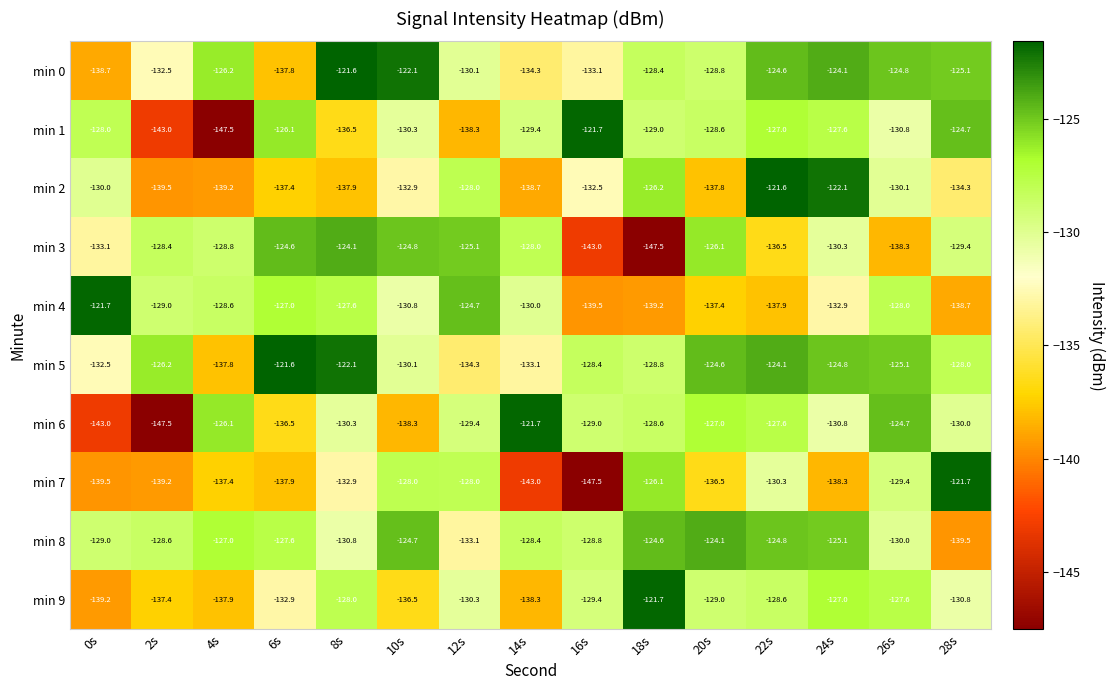

What is the spread (max minus min) of values at 16s?

25.8